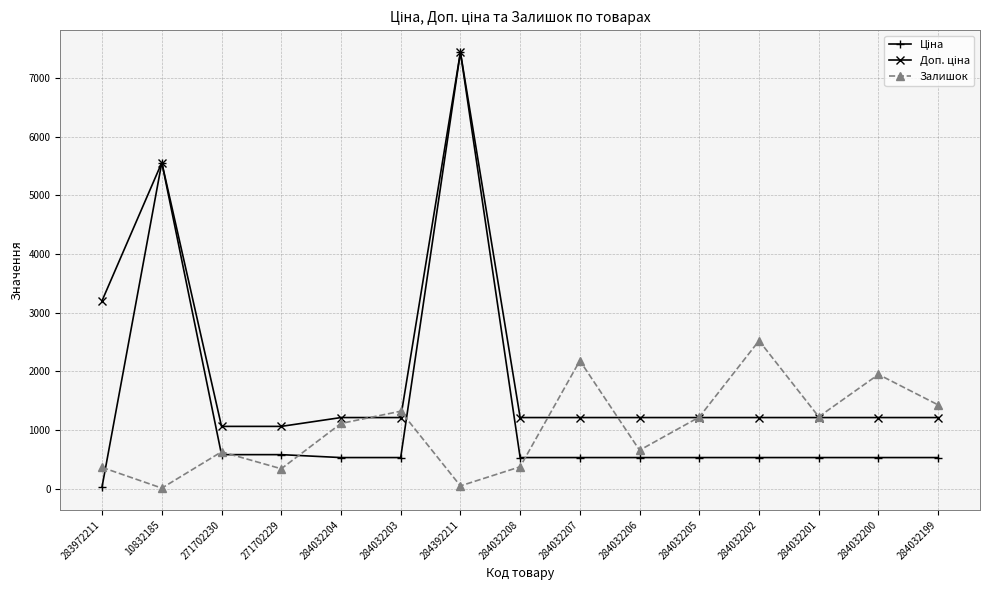

How many lines are shown in the chart?

3